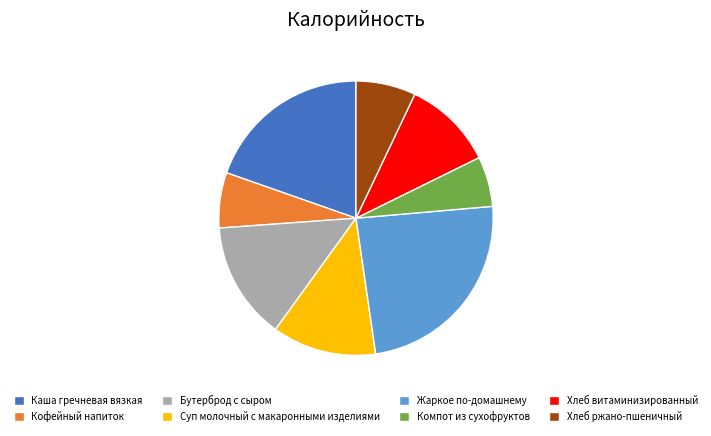

Do Компот из сухофруктов and Кофейный напиток together represent more than half of the pie?

No